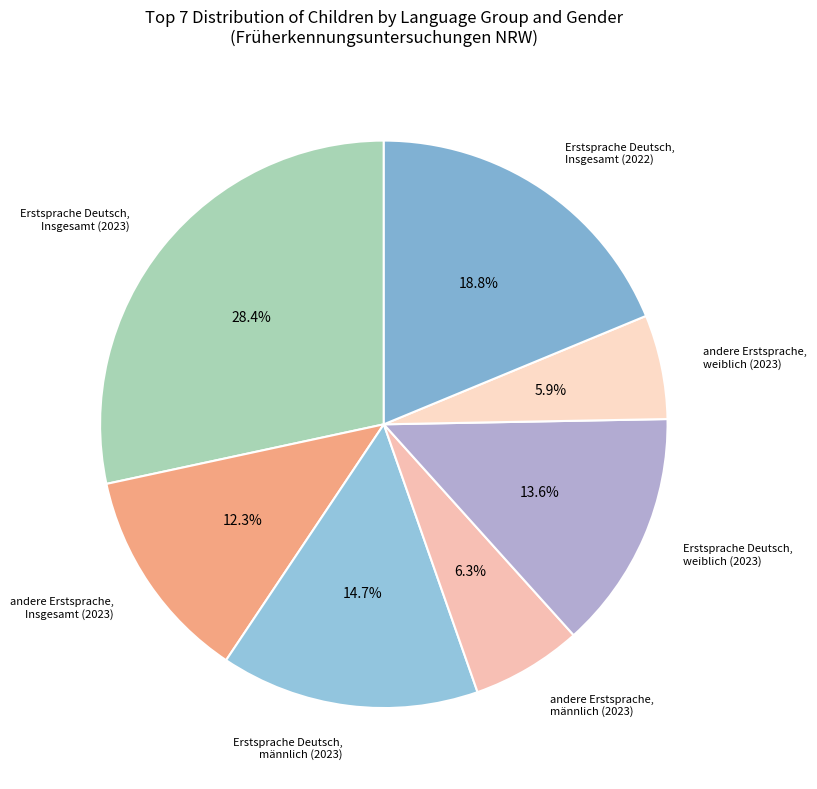

Which slice is the smallest?

andere Erstsprache, weiblich (2023)